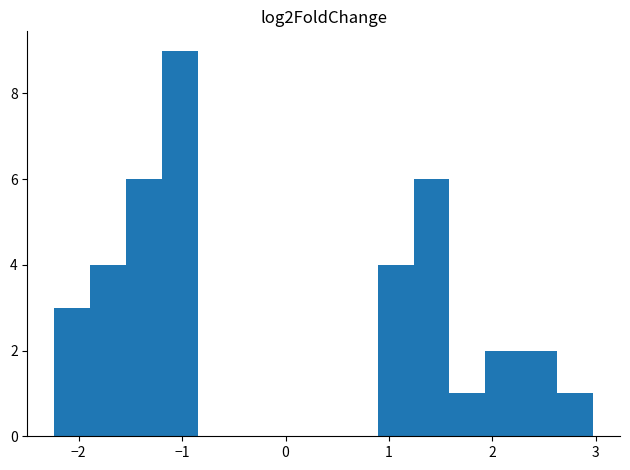

Around what value on the x-axis is the tallest bar? Give the approximate position of its centre, as read against the axis.

-1.0